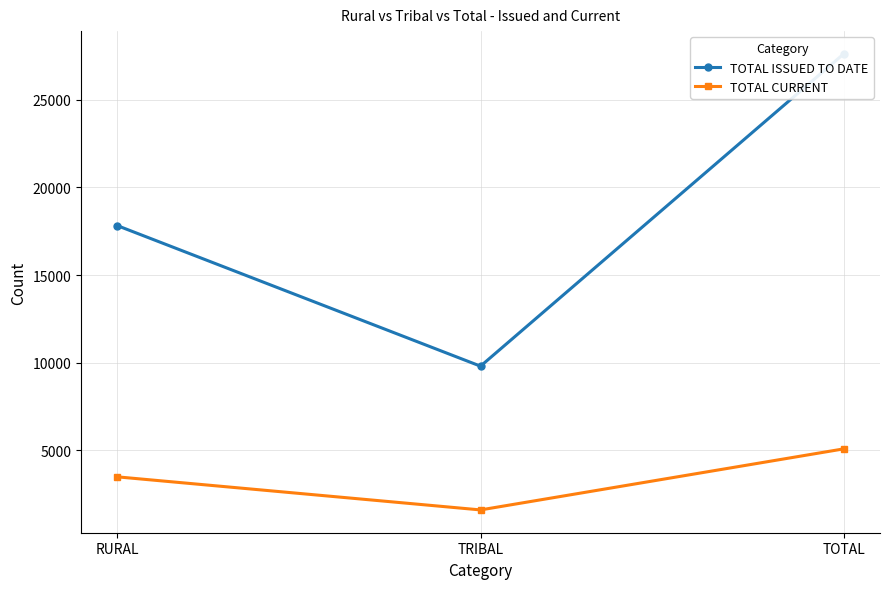

What is the sum of the TOTAL CURRENT values at TRIBAL and RURAL?

5079